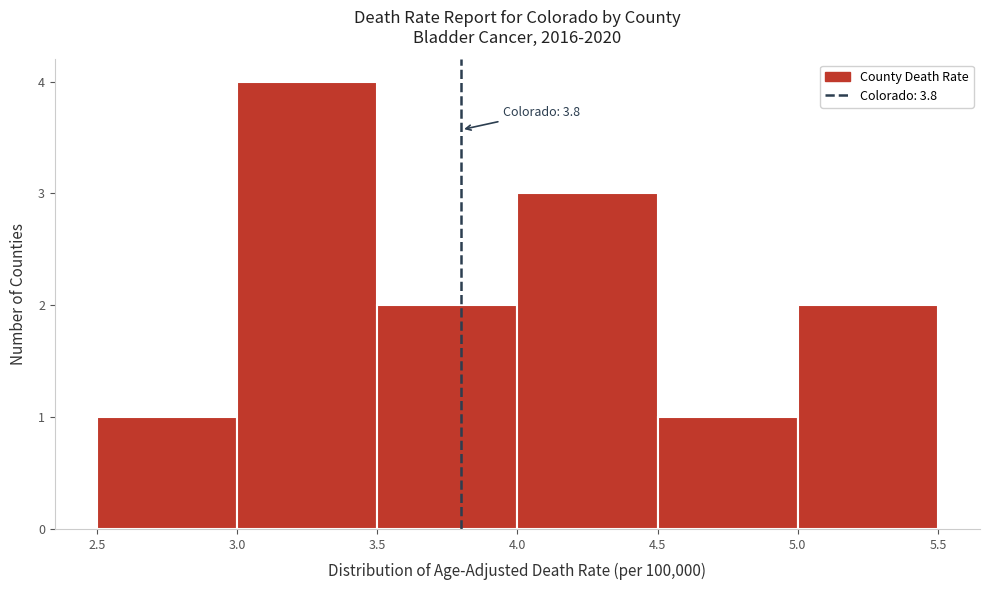

Which range on the x-axis has the tallest bar?

3.0 to 3.5